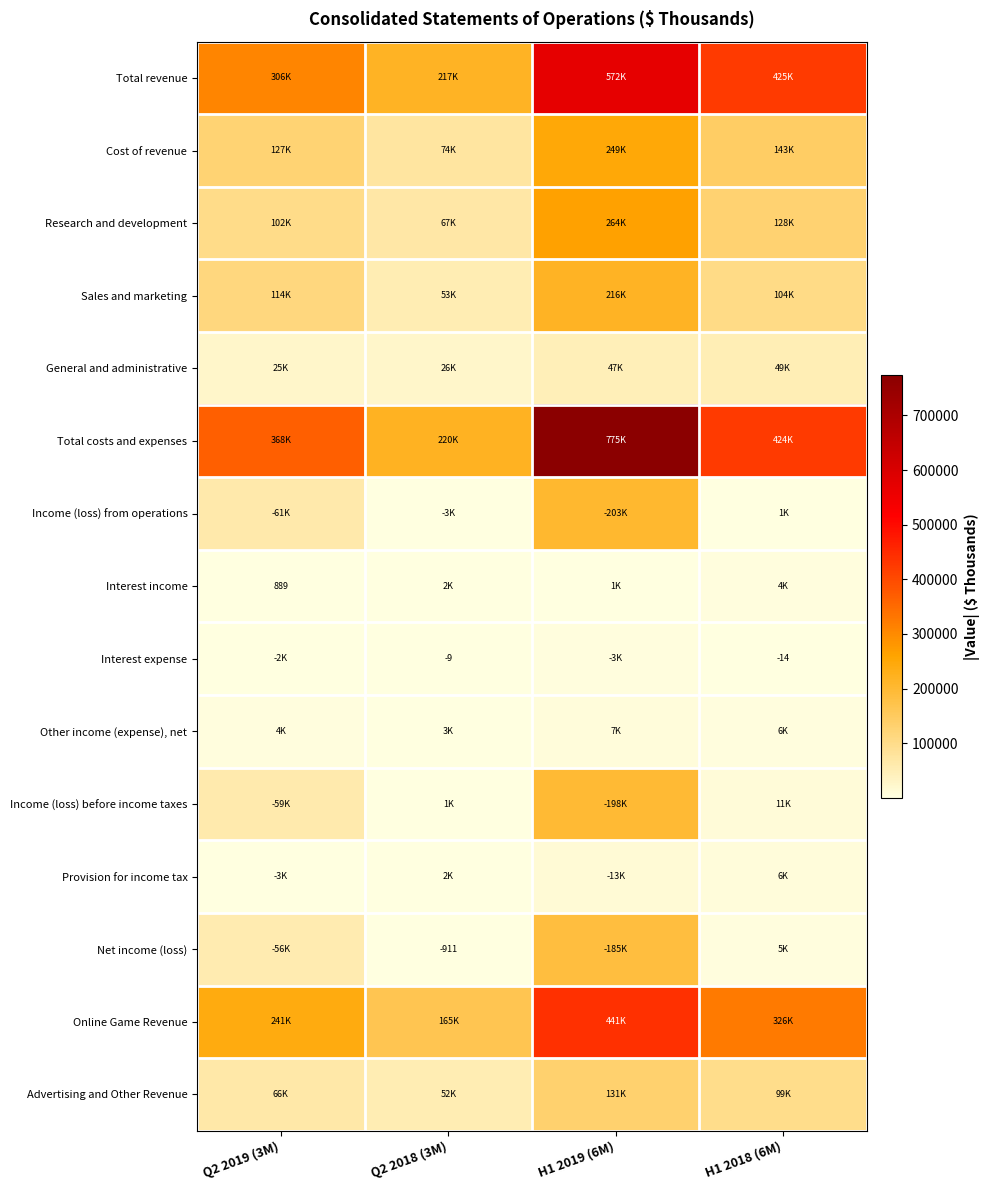

Which series has the largest total across all categories?

Total costs and expenses